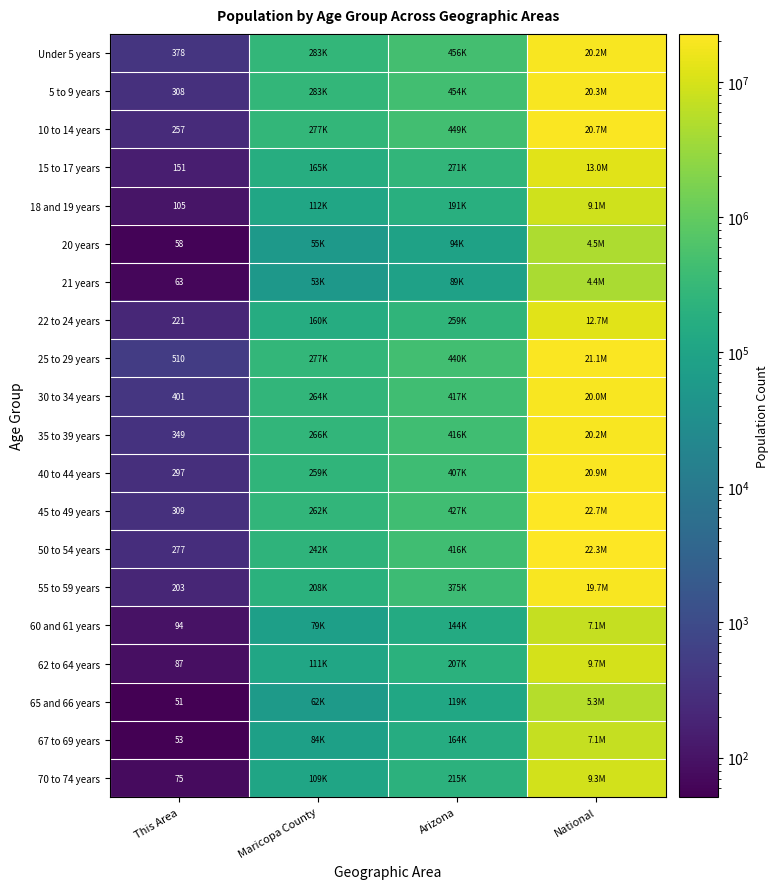

What is the difference between the highest and lowest values at This Area?

459